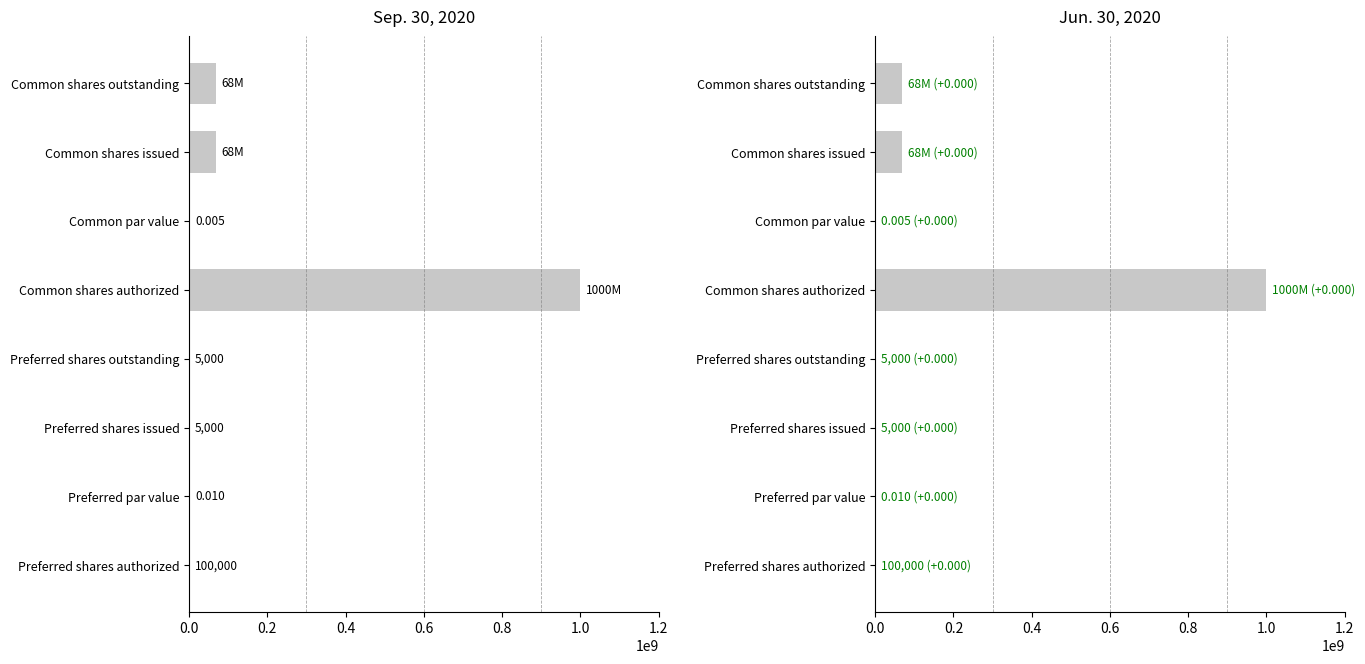

At how many categories does at least one series exceed 204436909?

1